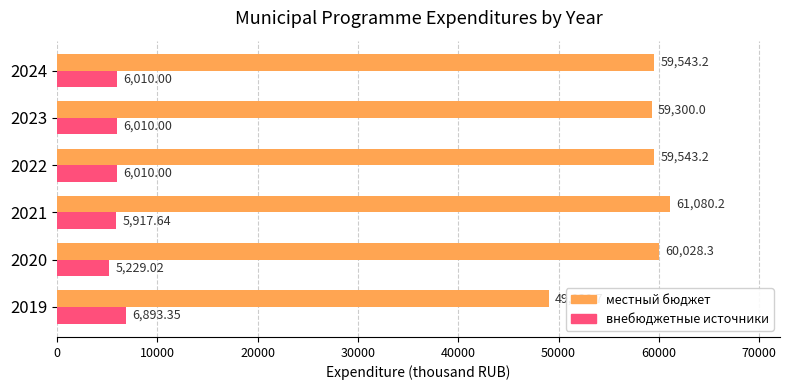

What is the total value across all series at 2022?

65553.2